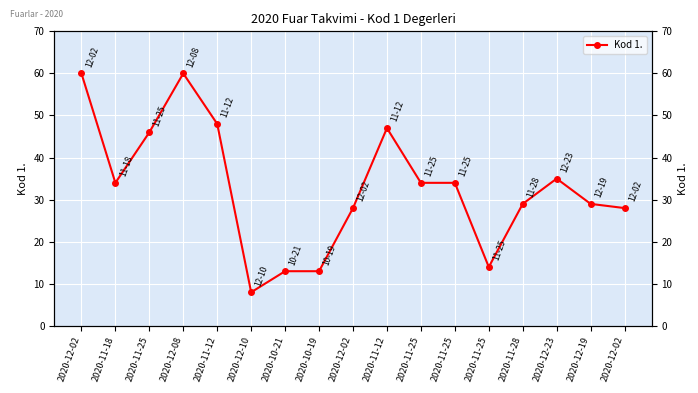

What value does the data have at 2020-12-02?

28